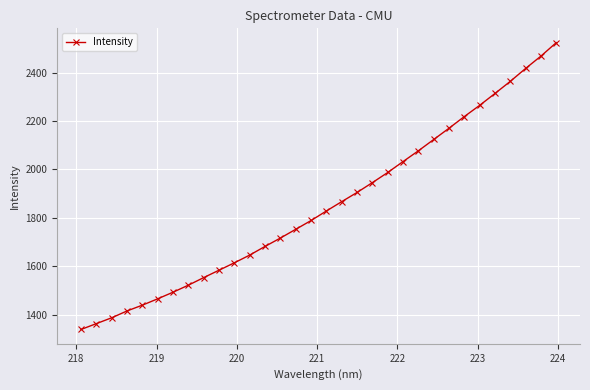

How many values exceed 1828?

16